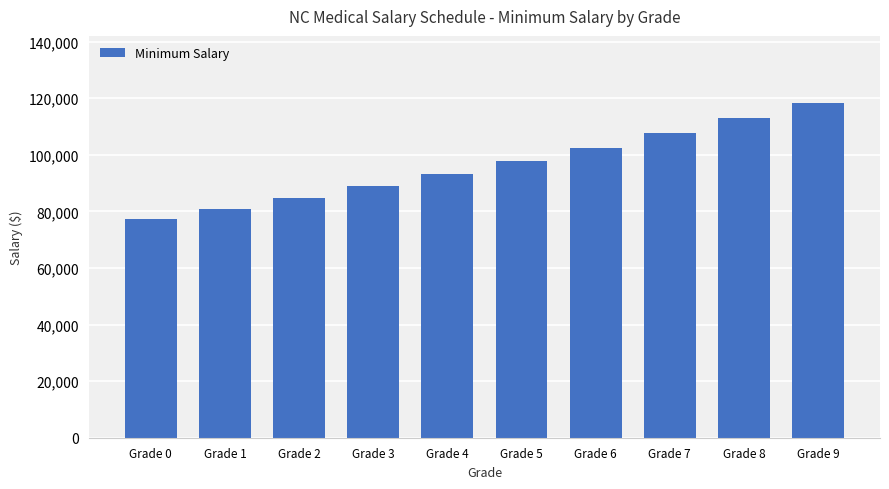

How many data points does each series have?

10